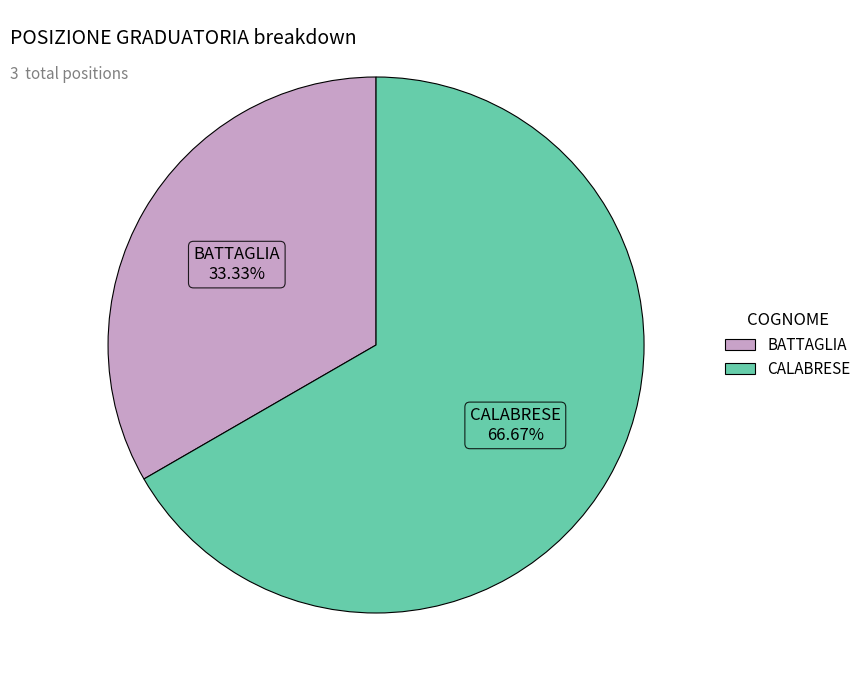

Which category has the smallest portion of the pie?

BATTAGLIA